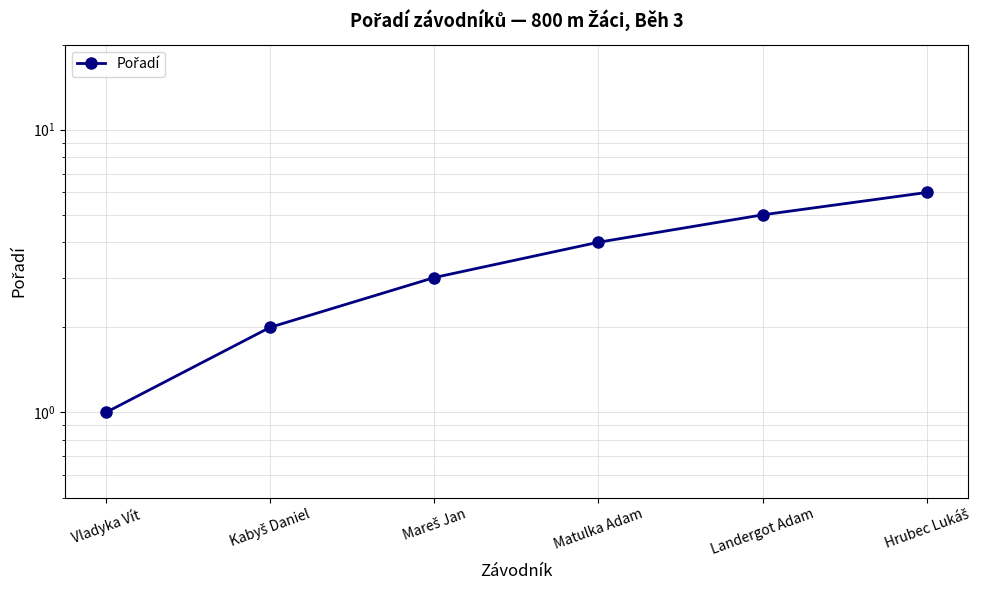

How many data points does each series have?

6